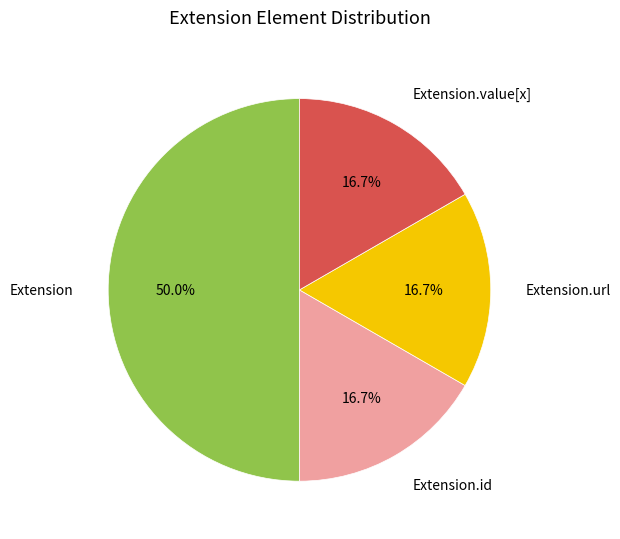

Does Extension.value[x] represent more than half of the total?

No